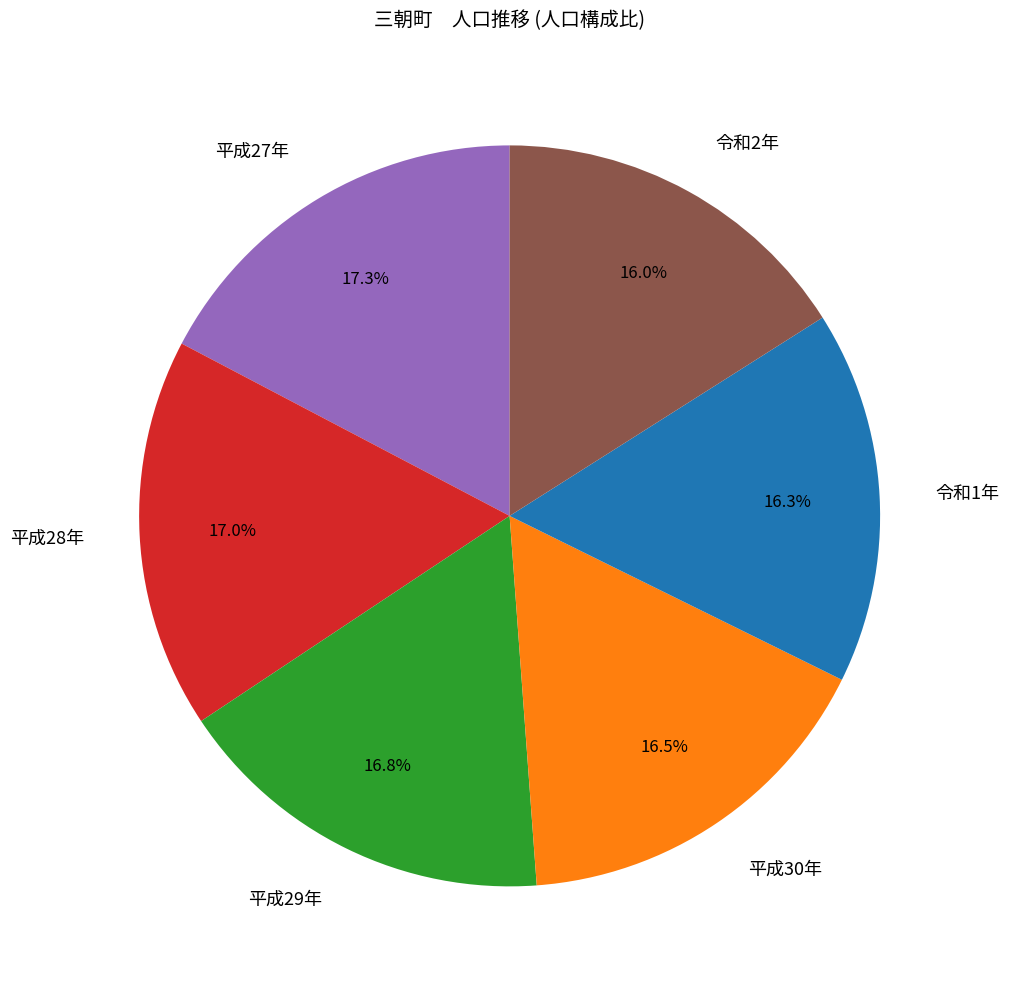

Combined, do 平成30年 and 平成27年 account for over 50%?

No